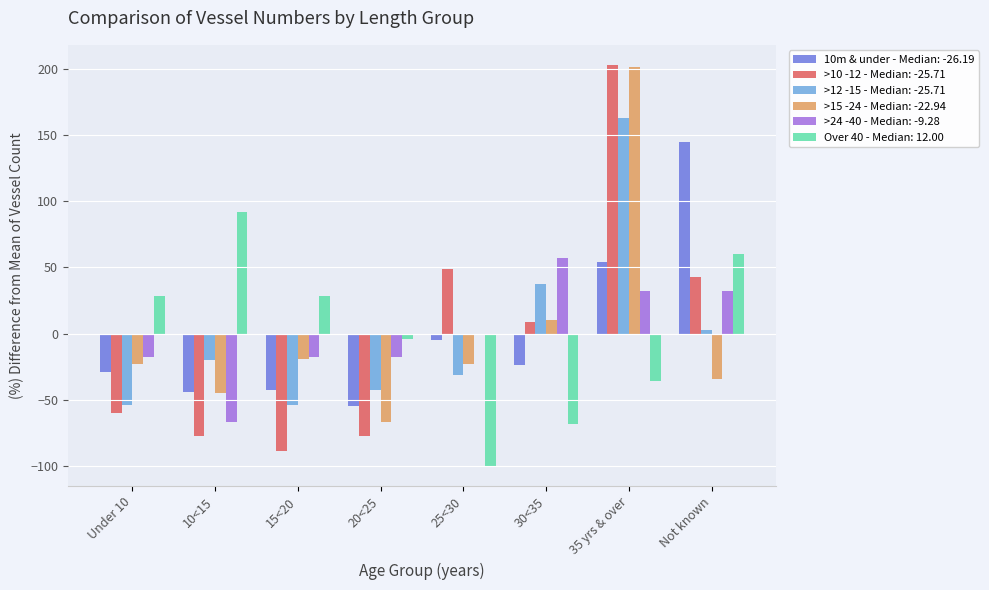

Between 30<35 and 35 yrs & over, which series saw the biggest shift?

>10 -12 - Median: -25.71